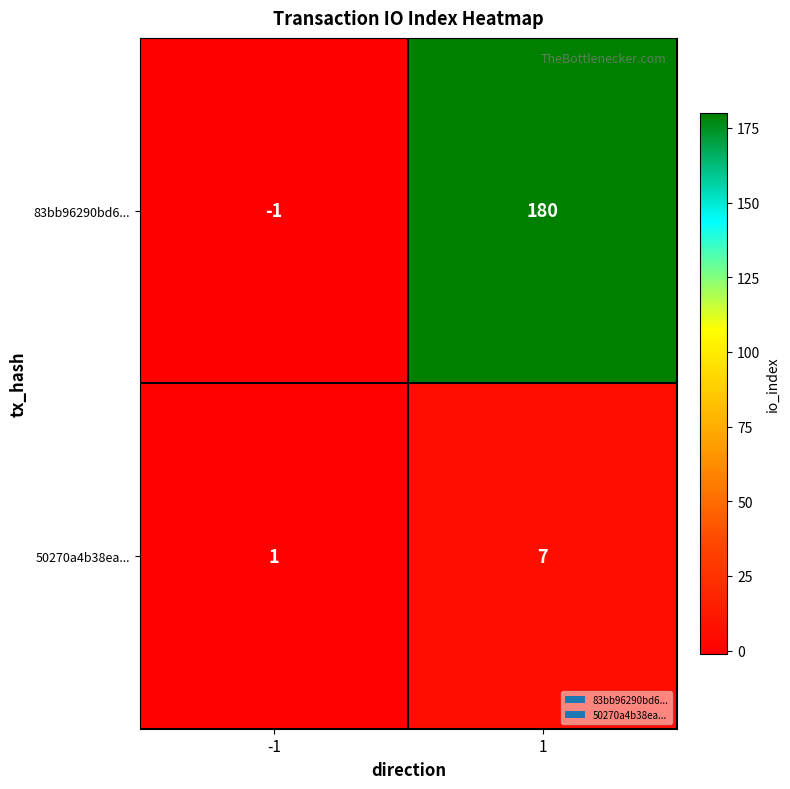

What is the total value across all series at 1?

187